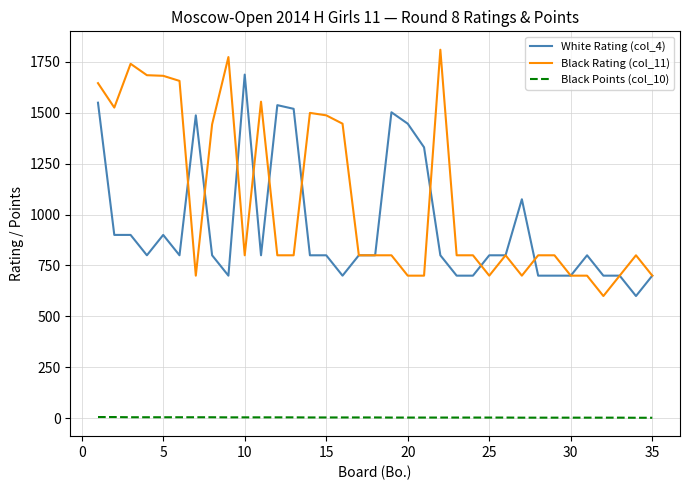

What is the lowest value of the White Rating (col_4) series?

600.0